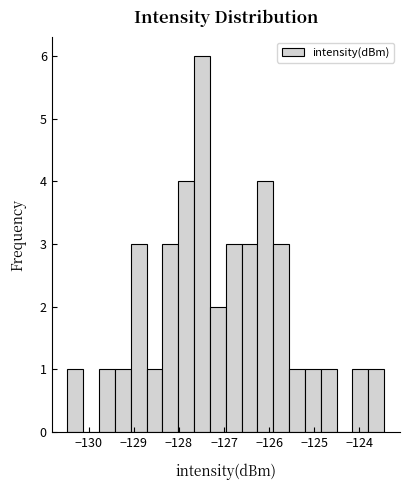

Read against the x-axis, roughly where is the centre of the tallest bar?

-127.5